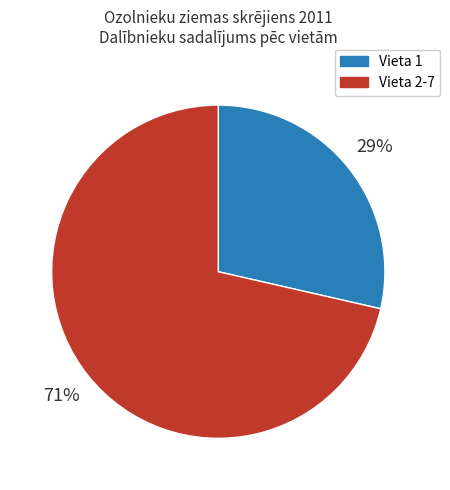

How many slices are in this pie chart?

2